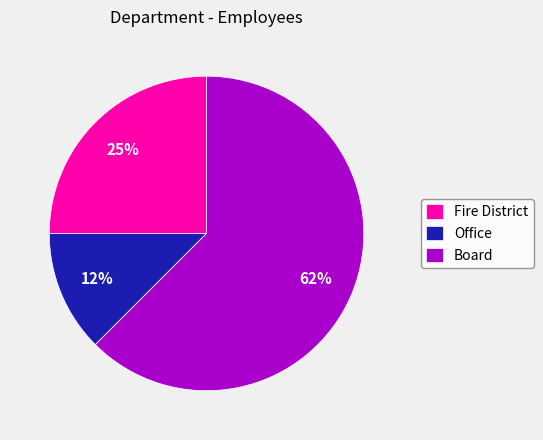

What is the majority slice?

Board